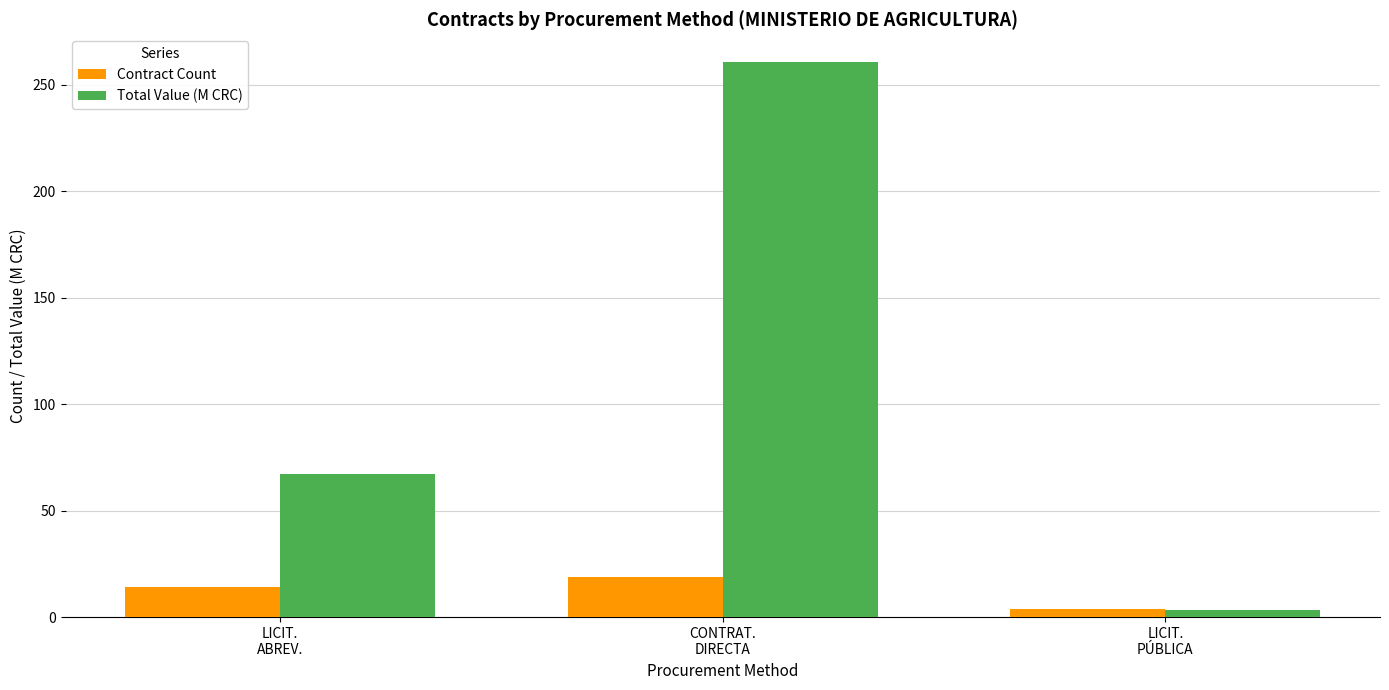

Which series has the widest spread of values?

Total Value (M CRC)